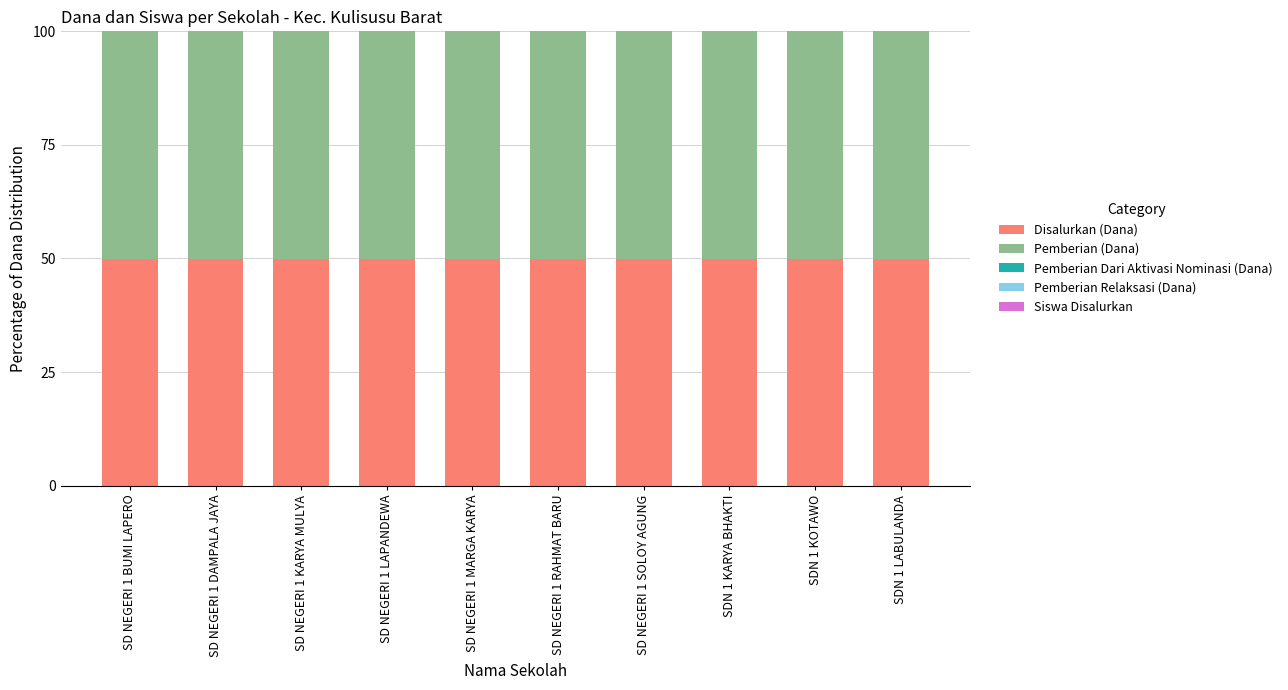

The value of Disalurkan (Dana) at SD NEGERI 1 KARYA MULYA is 50.0. True or false?

True